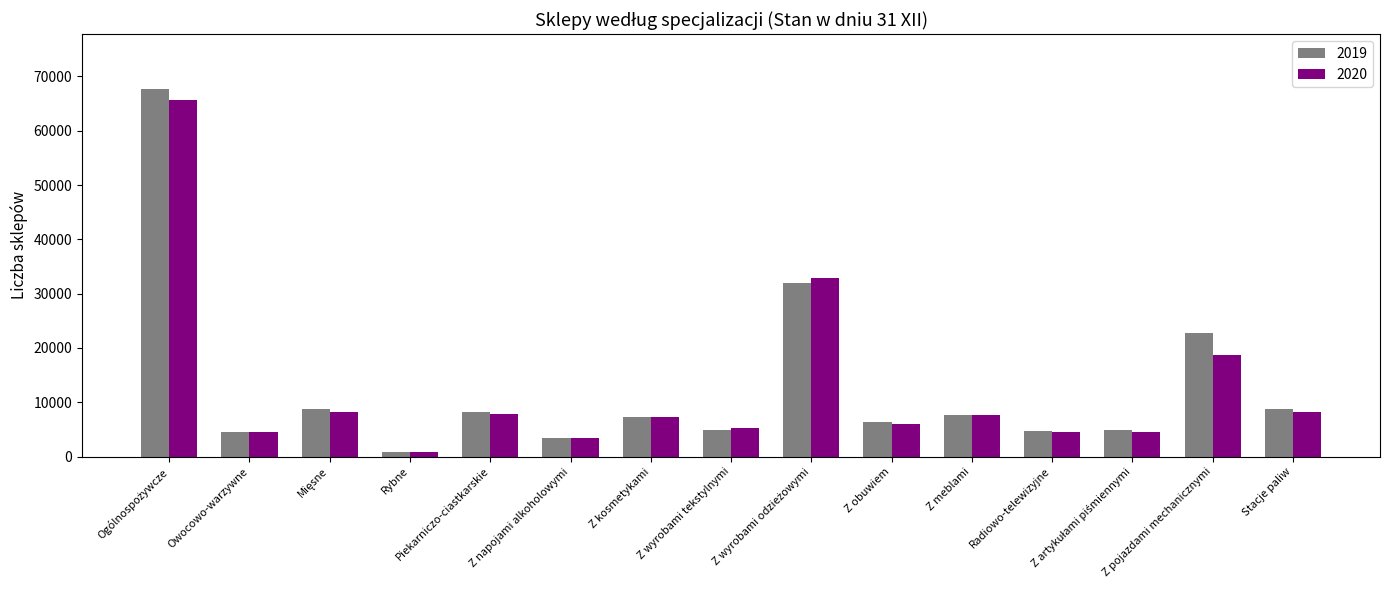

How many bars are there in each group?

2